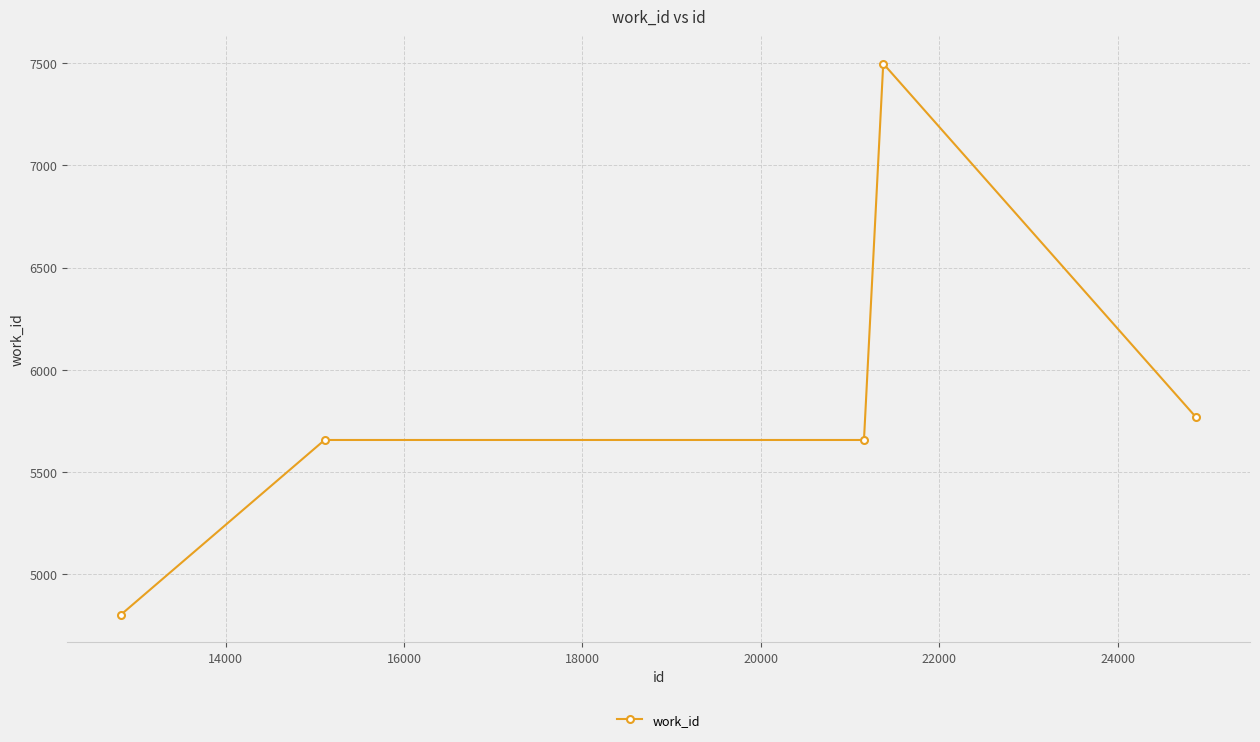

What is the value of the 4th point from the left?

7498